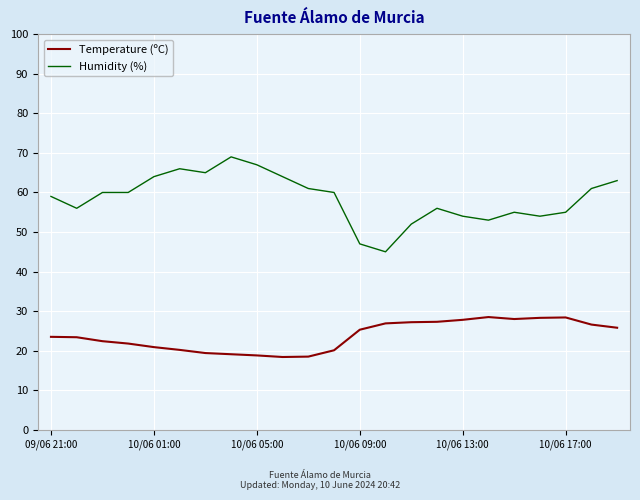

Which series has the largest range (max minus min)?

Humidity (%)